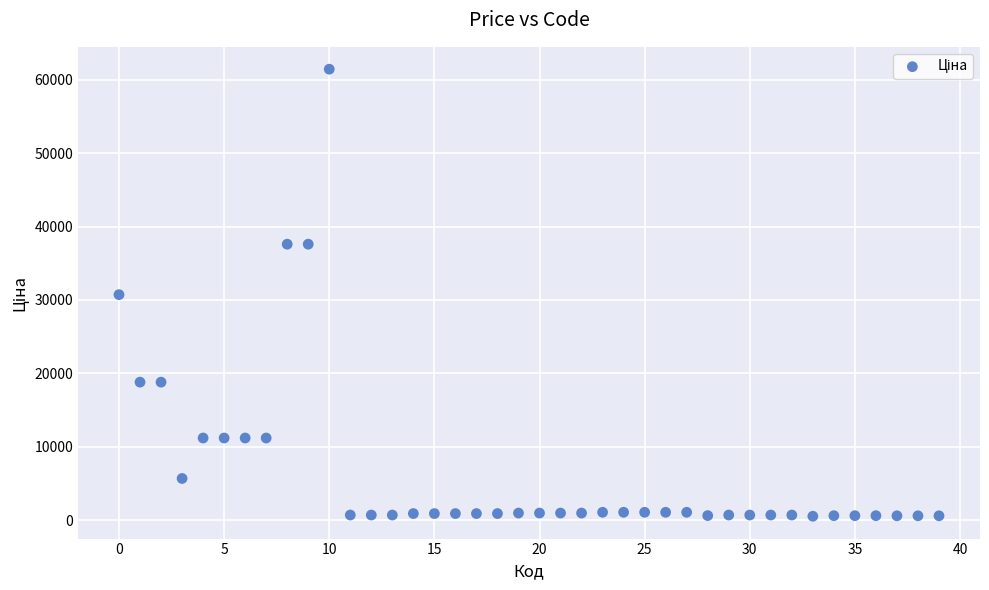

What is the range of Y values (max minus min)?

60903.0